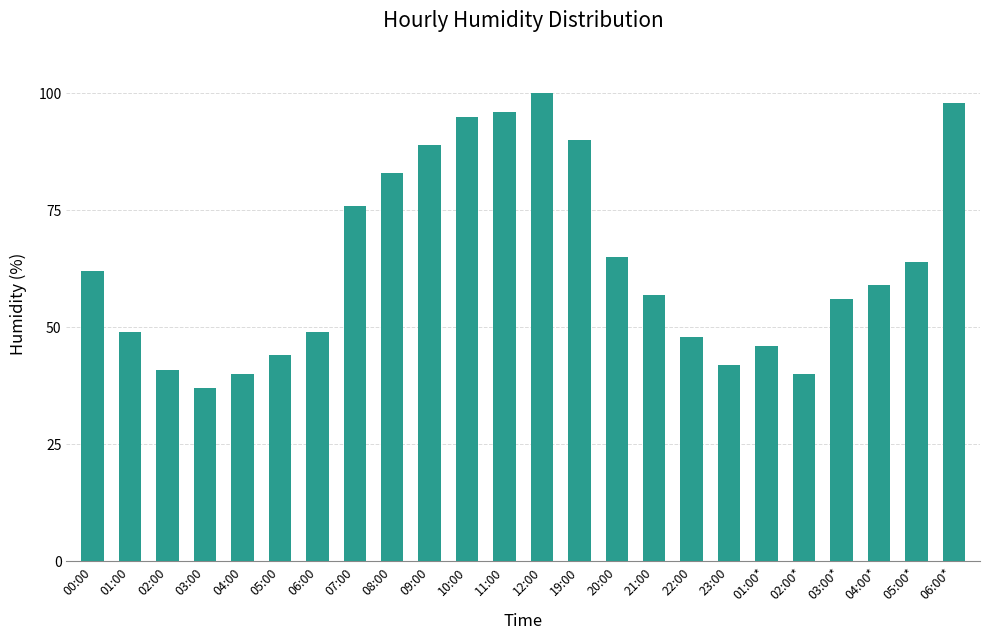

The chart shows a value of 56 at 03:00*. True or false?

True